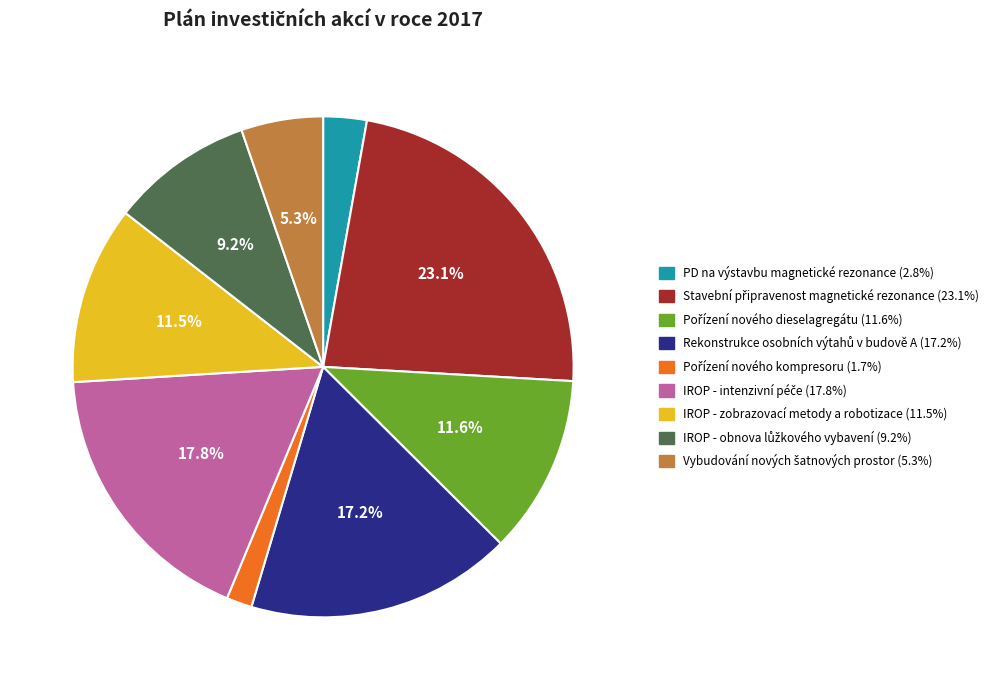

Is there a majority slice in this chart?

No